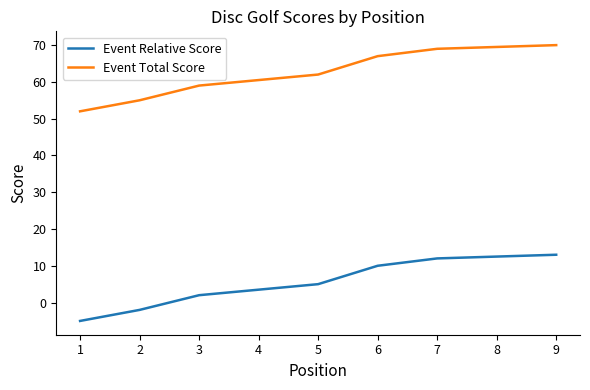

At how many categories does at least one series exceed 53?

8